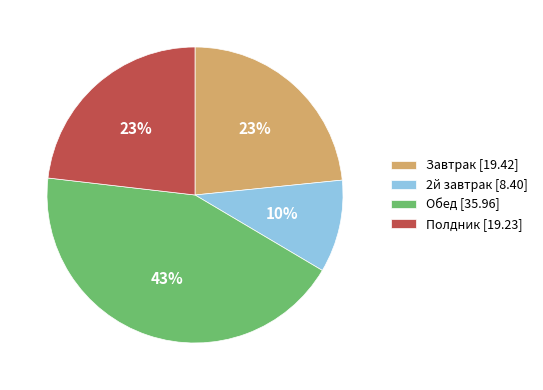

What is the ratio of the value at 2й завтрак [8.40] to the value at Завтрак [19.42]?

0.4